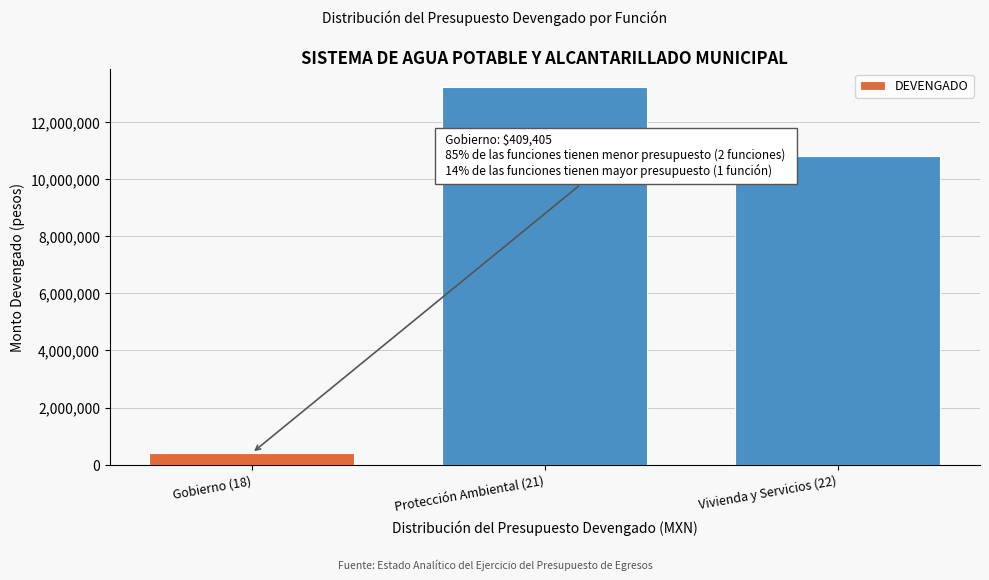

Reading left to right, what are all the values shown in this chart?

409404.8	13208380.9	10807138.2